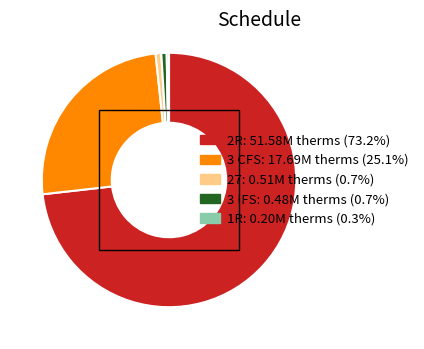

Which slice is the largest?

2R